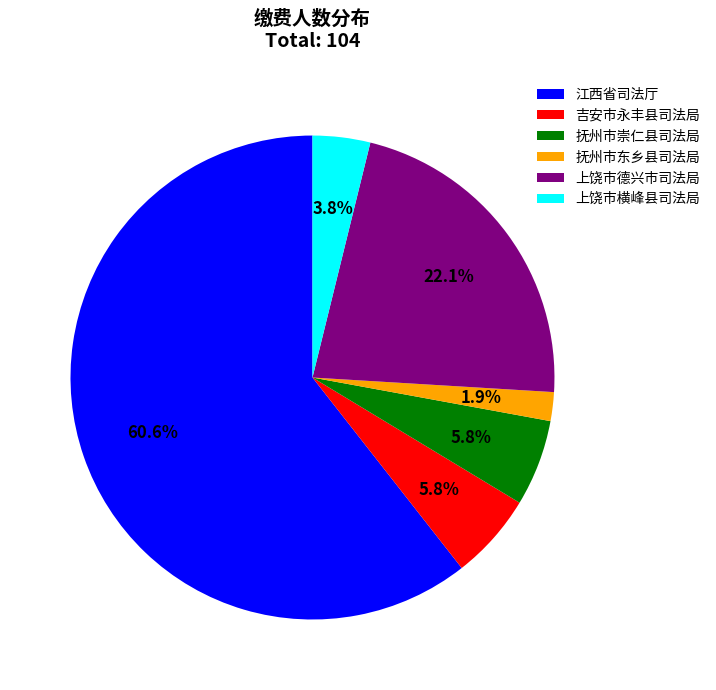

Count the number of slices in the pie.

6